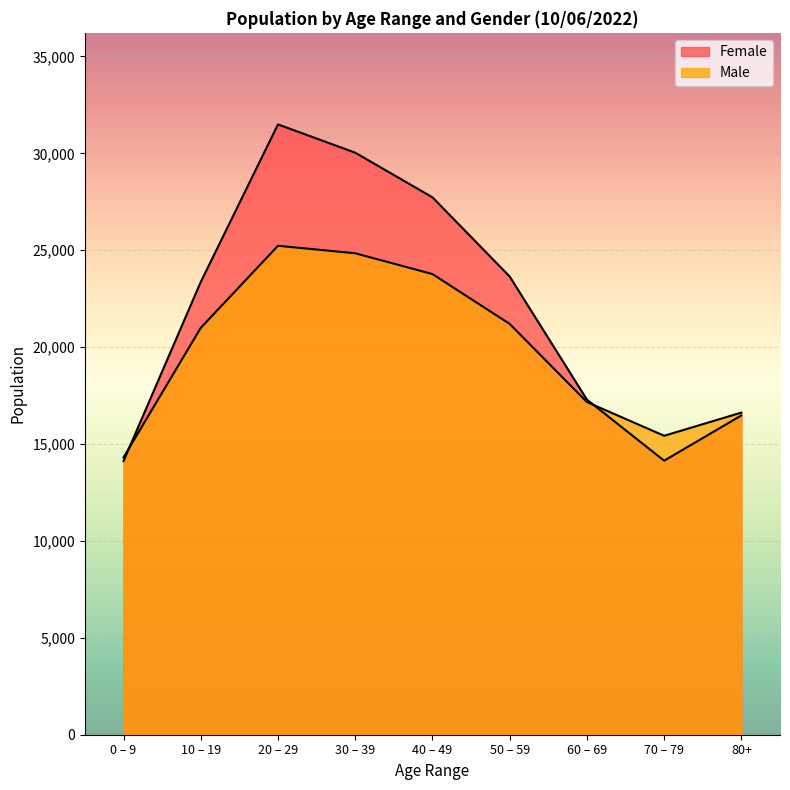

Rank the series by their maximum value, from lowest to highest.

Male, Female